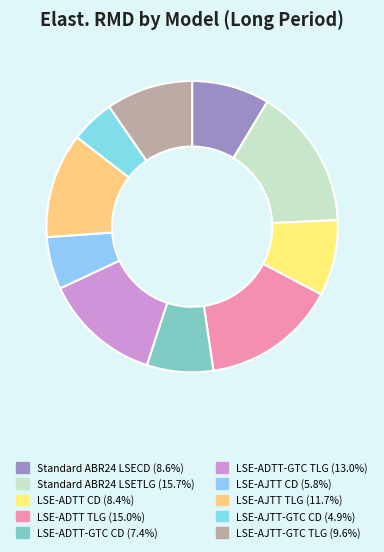

To the nearest percent, what is the difference between the LSE-AJTT TLG and Standard ABR24 LSECD slice percentages?

3%